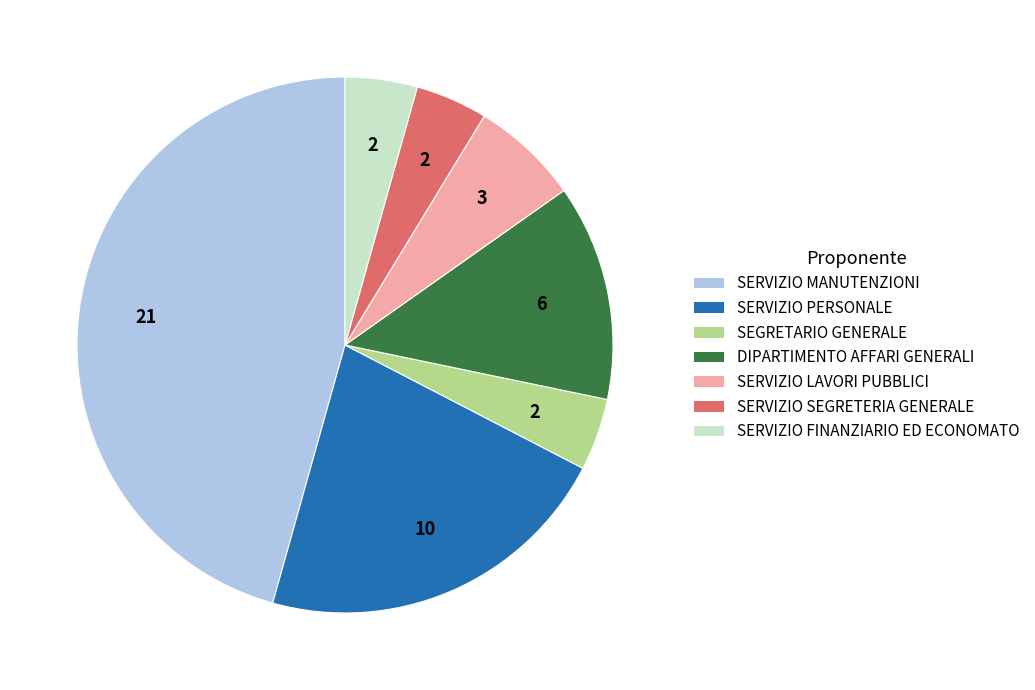

Does SERVIZIO PERSONALE represent more than half of the total?

No